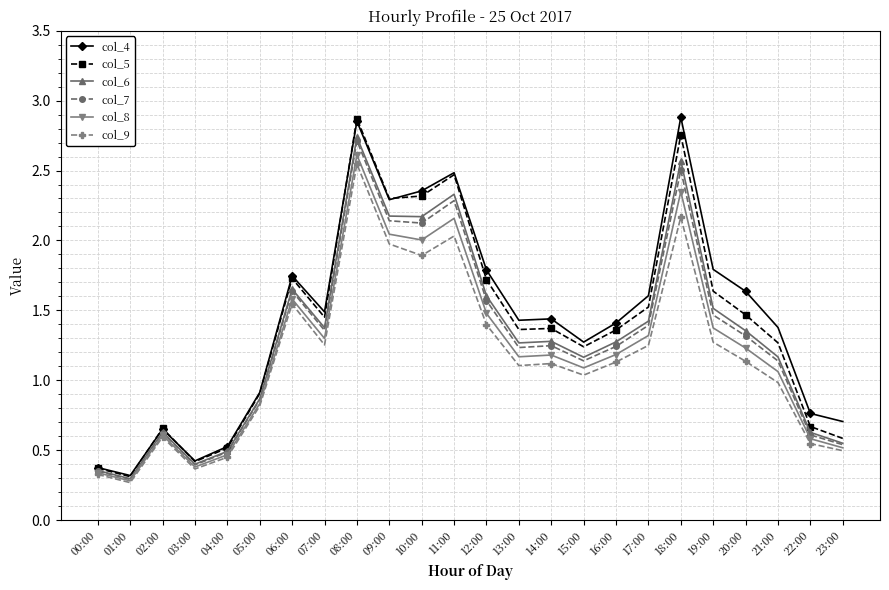

How many data points does each series have?

24